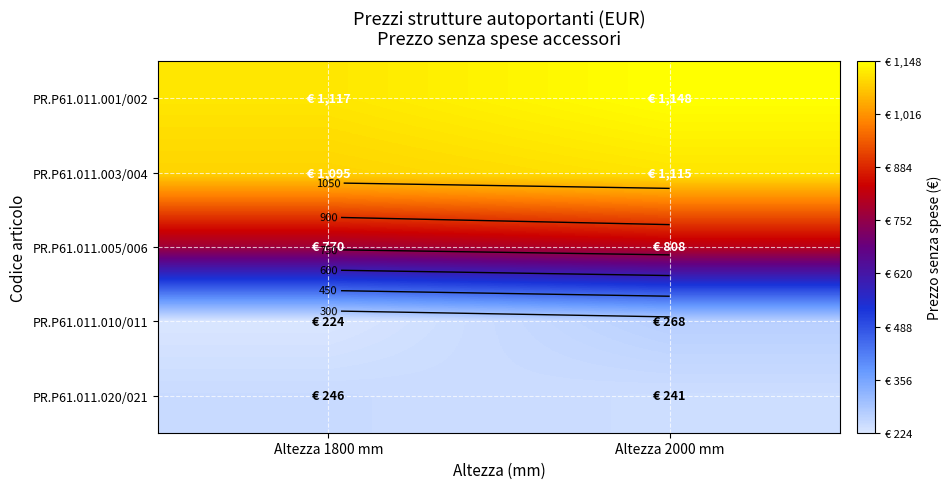

What is the difference between the PR.P61.011.003/004 values at Altezza 2000 mm and Altezza 1800 mm?

20.5